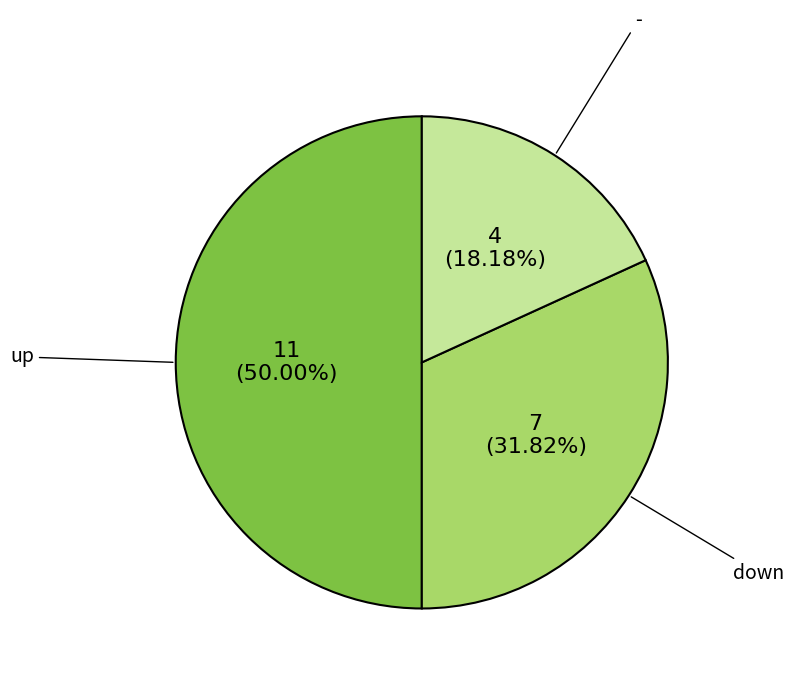

How many segments does this pie chart have?

3